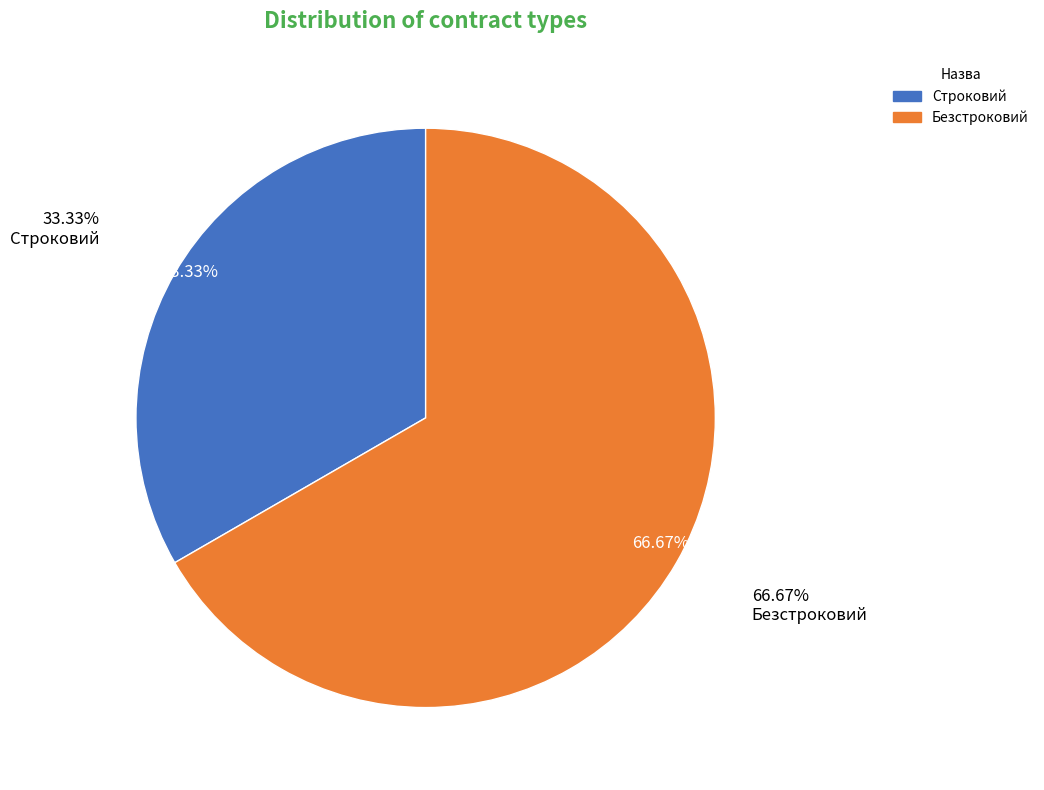

Does Строковий account for over 50% of the chart?

No